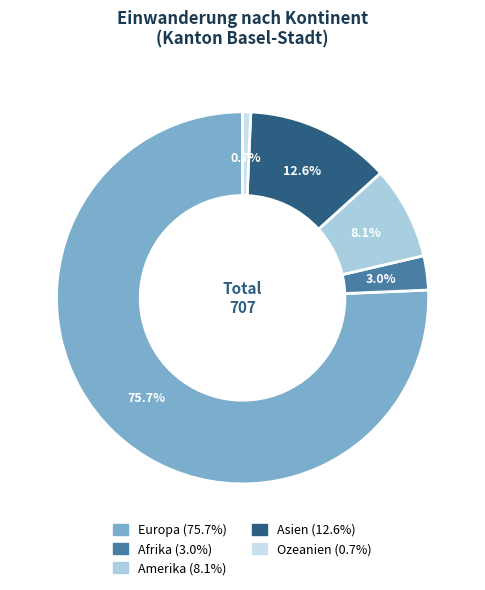

Count the number of slices in the pie.

5